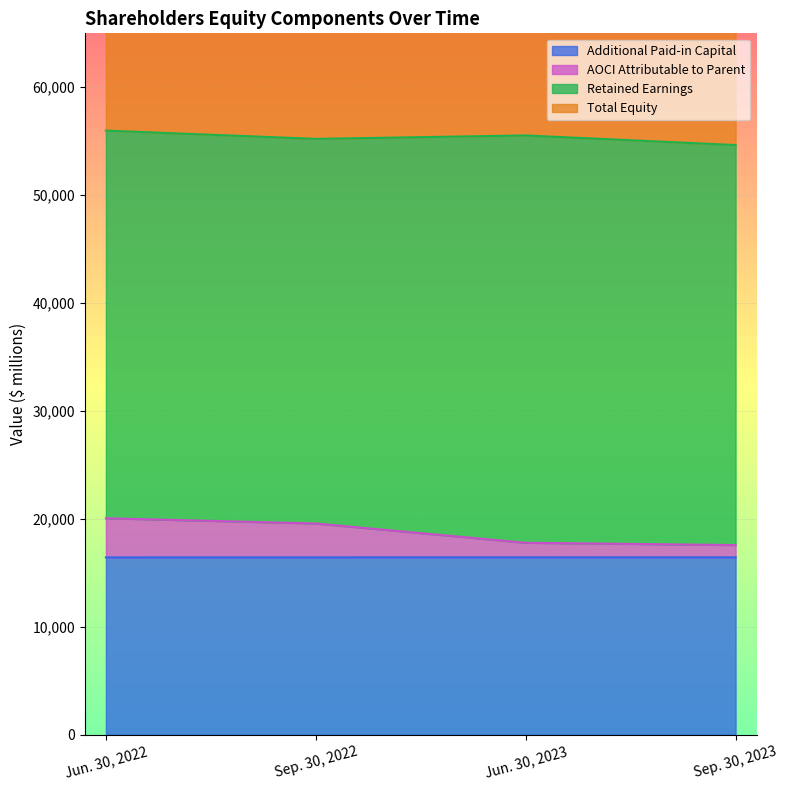

At how many categories does at least one series exceed 64074?

4